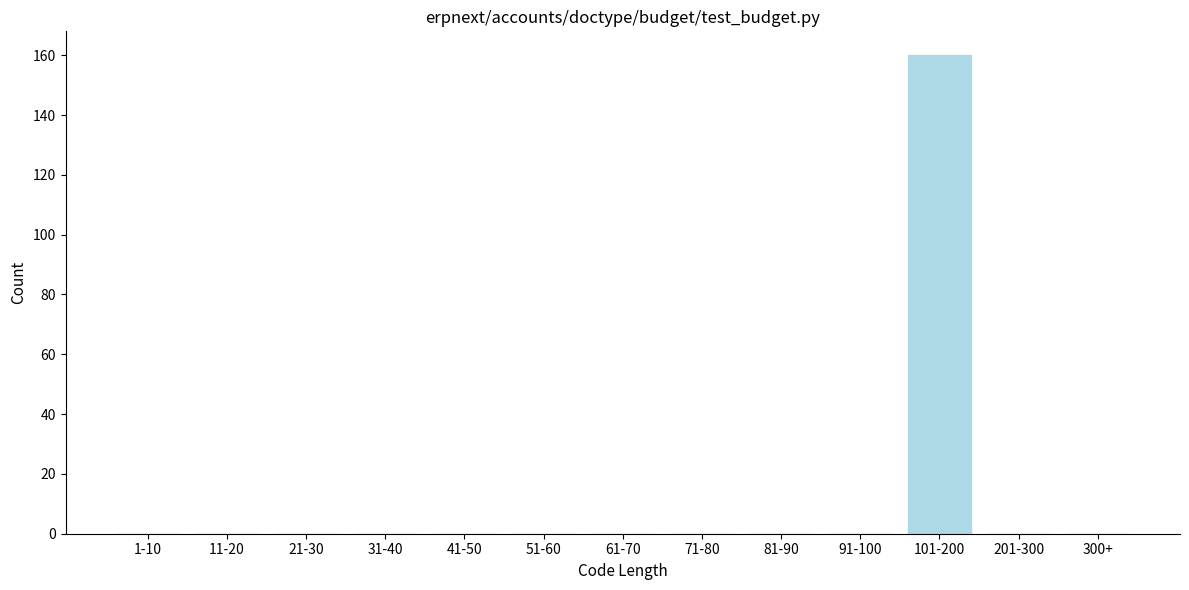

Reading left to right, extract all data points from this chart.

1-10=0	11-20=0	21-30=0	31-40=0	41-50=0	51-60=0	61-70=0	71-80=0	81-90=0	91-100=0	101-200=160	201-300=0	300+=0